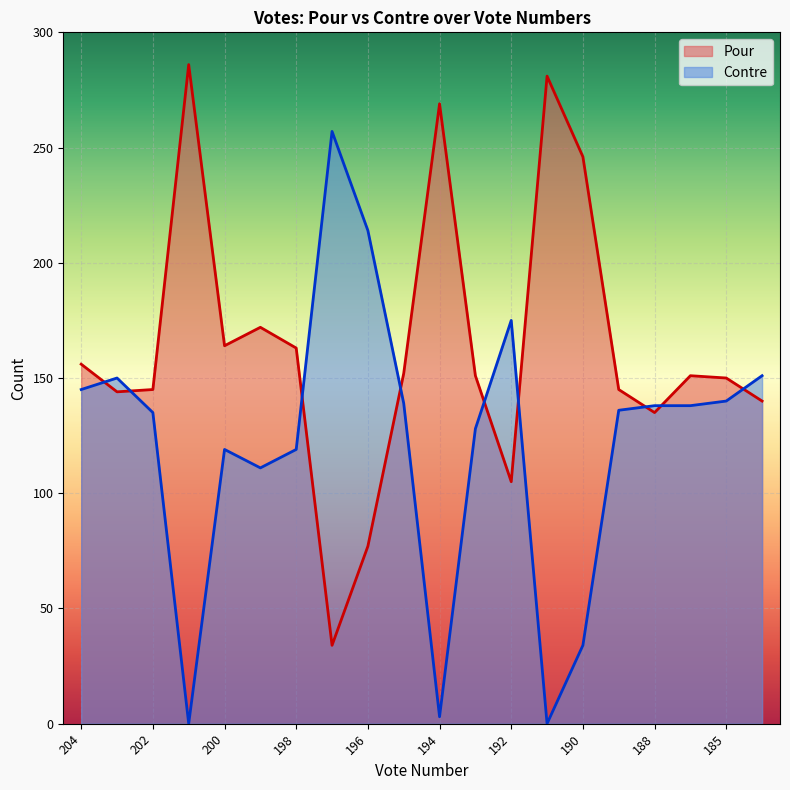

Between 195 and 192, which is larger?

195